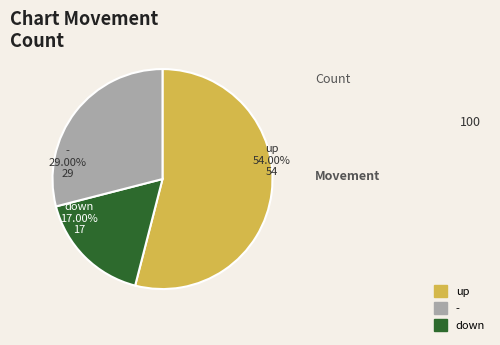

What is the largest slice in the pie chart?

up